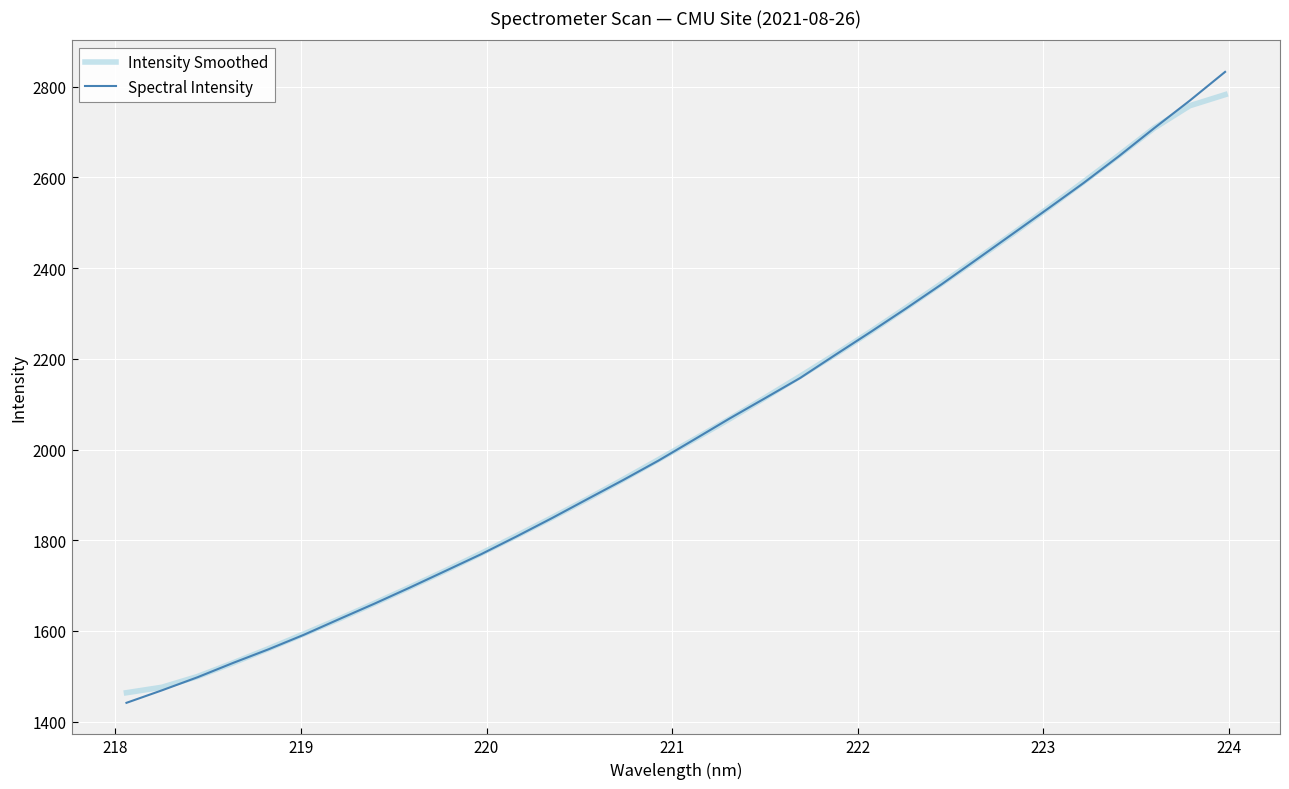

Reading left to right, list all the values displayed in this chart.

Intensity Smoothed: 1463.7	1475.8	1499.4	1529.3	1560.8	1593.3	1626.7	1661.3	1696.9	1733.3	1771.0	1809.9	1849.9	1891.2	1933.8	1977.6	2022.0	2067.1	2113.8	2161.4	2210.1	2260.5	2313.0	2366.3	2420.6	2475.8	2532.2	2589.9	2648.6	2708.9	2757.9	2782.4
Spectral Intensity: 1441.5	1469.0	1497.7	1529.3	1559.3	1591.4	1626.1	1660.4	1696.0	1732.5	1769.2	1808.4	1848.8	1890.8	1932.4	1975.5	2021.5	2068.0	2112.7	2157.7	2209.0	2259.7	2311.5	2364.6	2420.0	2475.5	2531.2	2587.5	2646.7	2708.7	2769.1	2832.6